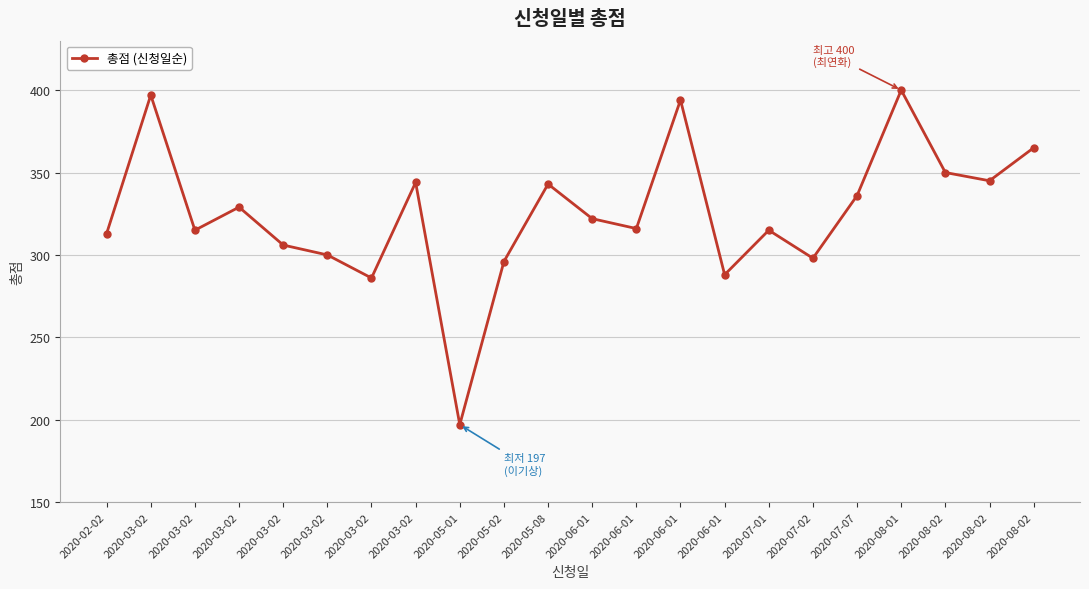

What is the difference between the maximum and minimum values?

203